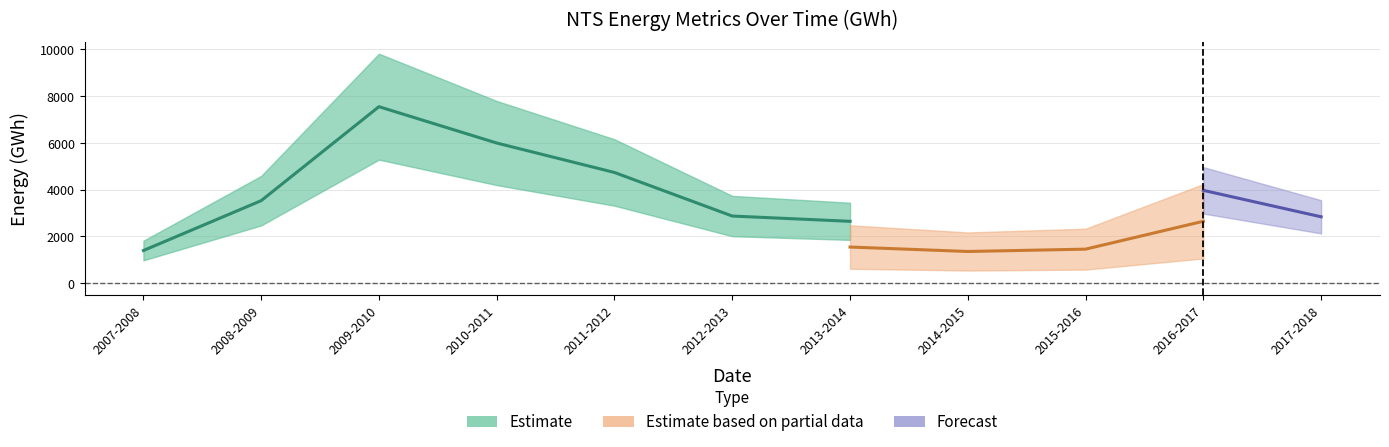

How many lines are shown in the chart?

3